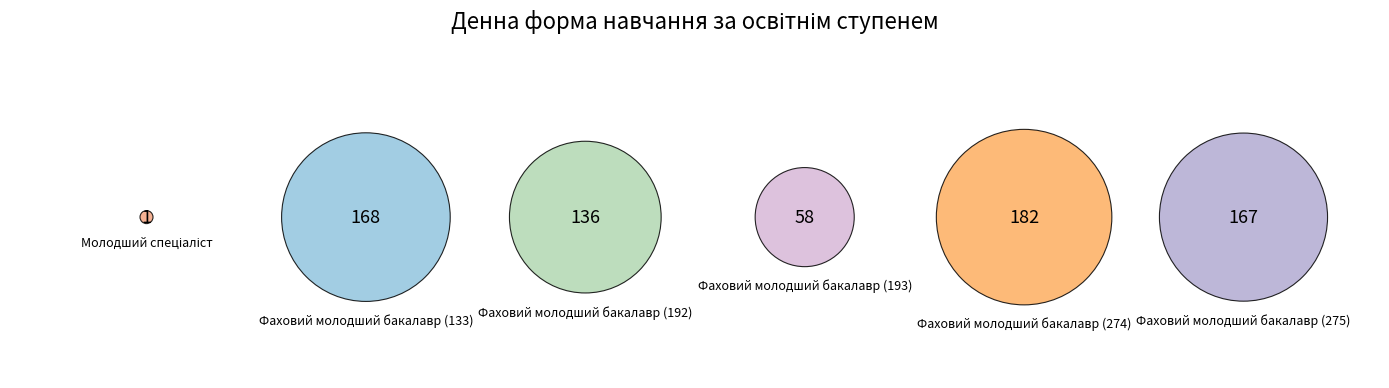

Between Фаховий молодший бакалавр (275) and Фаховий молодший бакалавр (192), which is larger?

Фаховий молодший бакалавр (275)